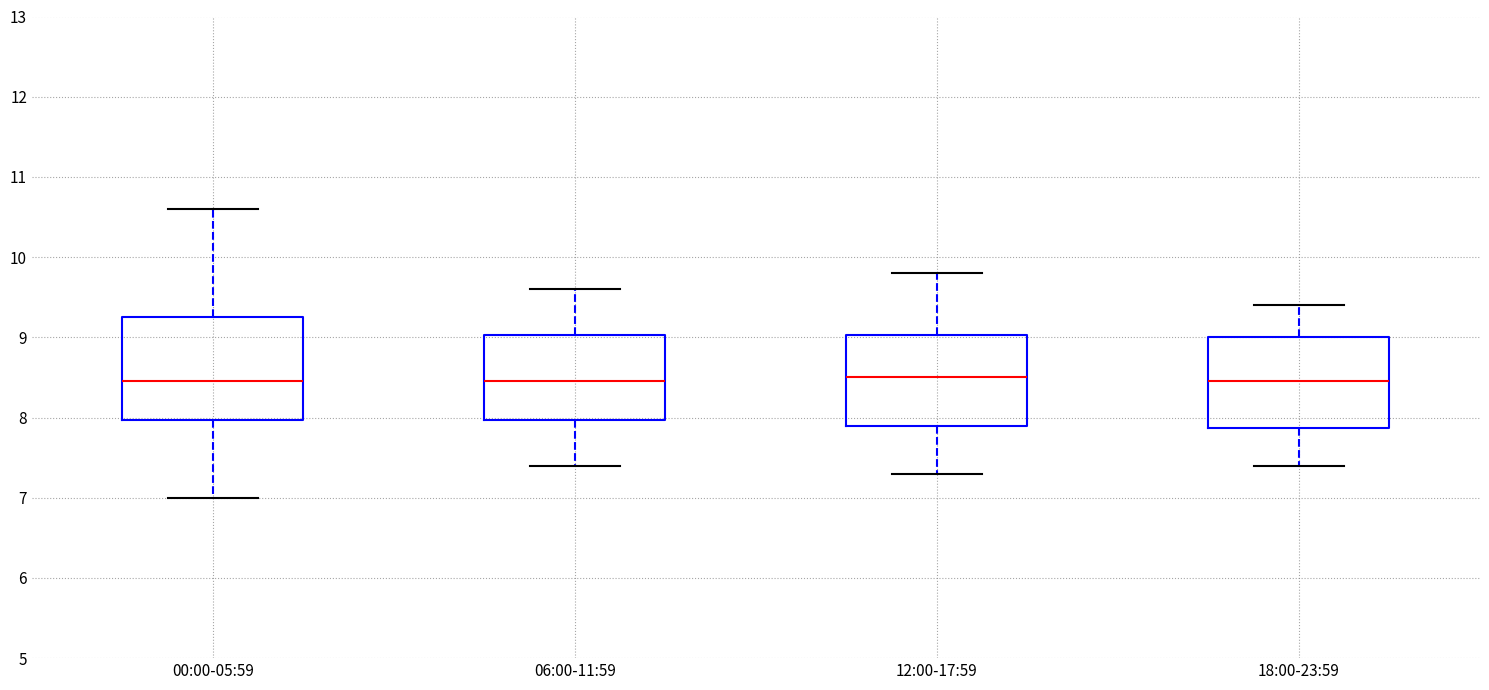

Reading left to right, read every box against the y-axis: the position of its median line, the range the box covers, and the ends of its whiskers. The values are not printed on the chart, so give them approximately, as read against the axis.

00:00-05:59: median 8.5, box 8.0 to 9.3, whiskers 7.0 to 10.6
06:00-11:59: median 8.5, box 8.0 to 9.0, whiskers 7.4 to 9.6
12:00-17:59: median 8.5, box 7.9 to 9.0, whiskers 7.3 to 9.8
18:00-23:59: median 8.5, box 7.9 to 9.0, whiskers 7.4 to 9.4